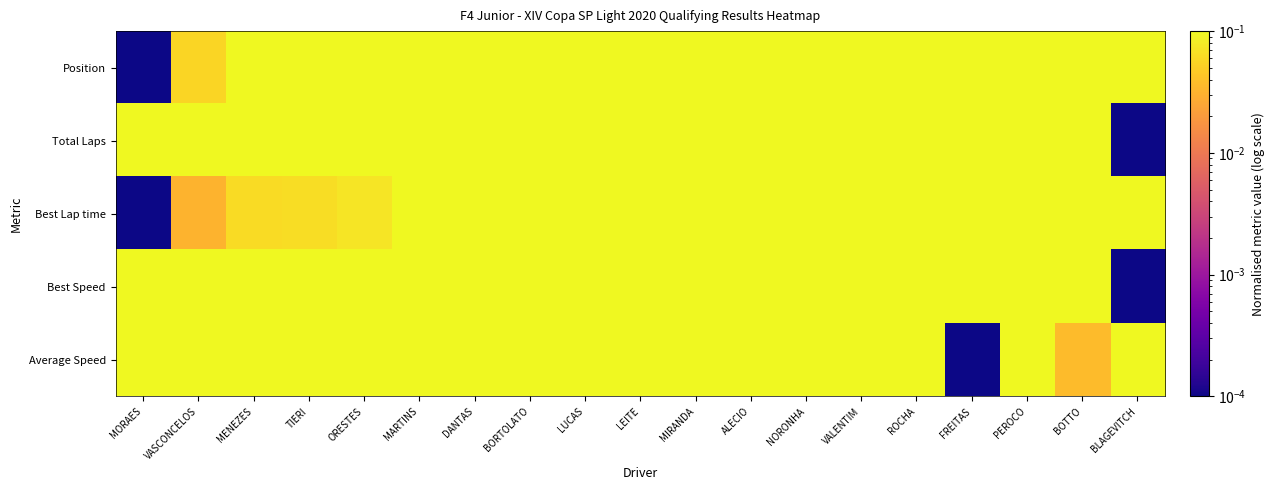

Rank the series at ROCHA from lowest to highest value.

Best Lap time, Average Speed, Best Speed, Position, Total Laps